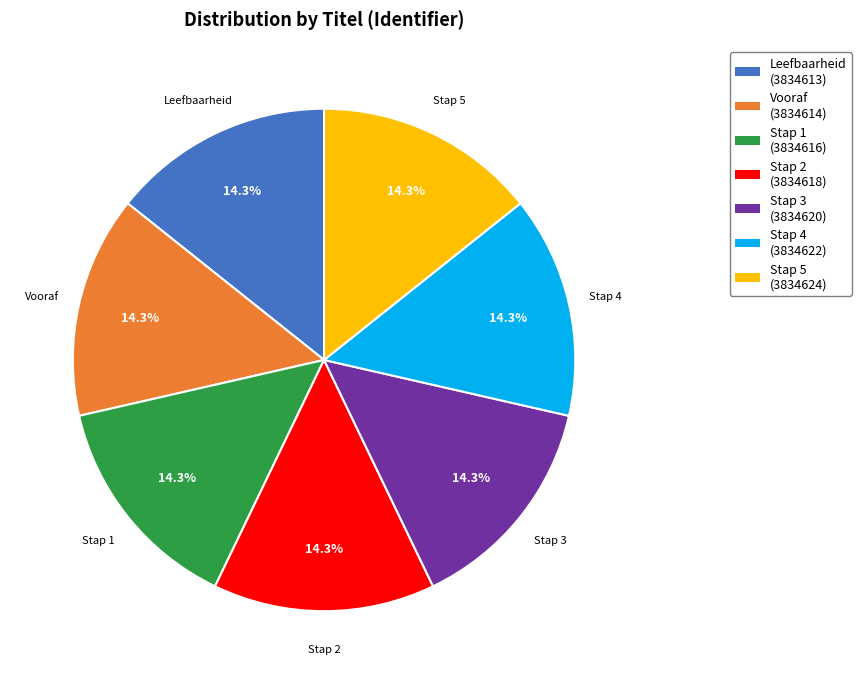

Is there any slice that represents more than half of the pie?

No